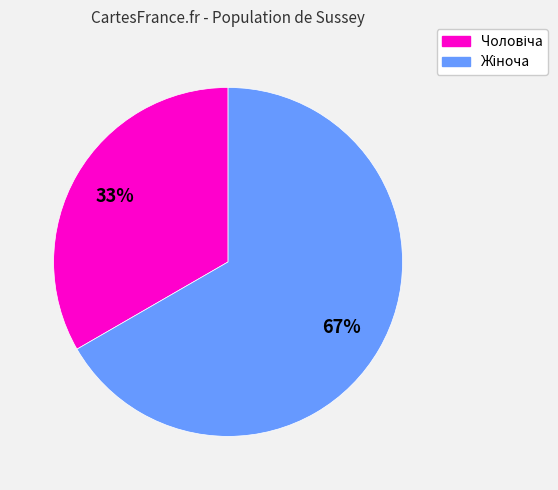

Is there any slice that represents more than half of the pie?

Yes